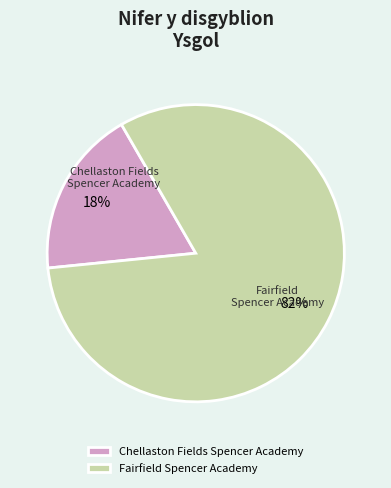

True or false: Fairfield Spencer Academy accounts for 82% of the total.

True